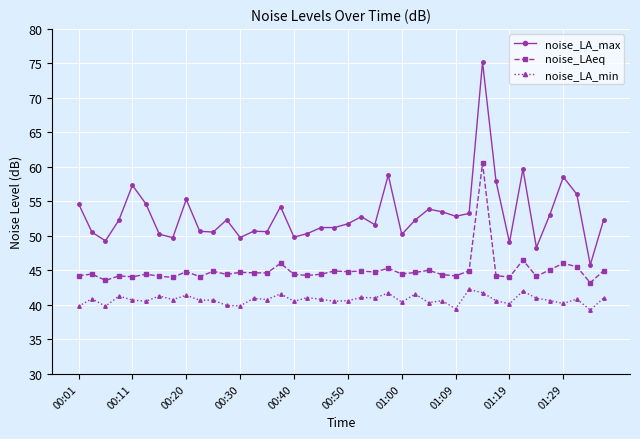

What is the lowest value of the noise_LAeq series?

43.2